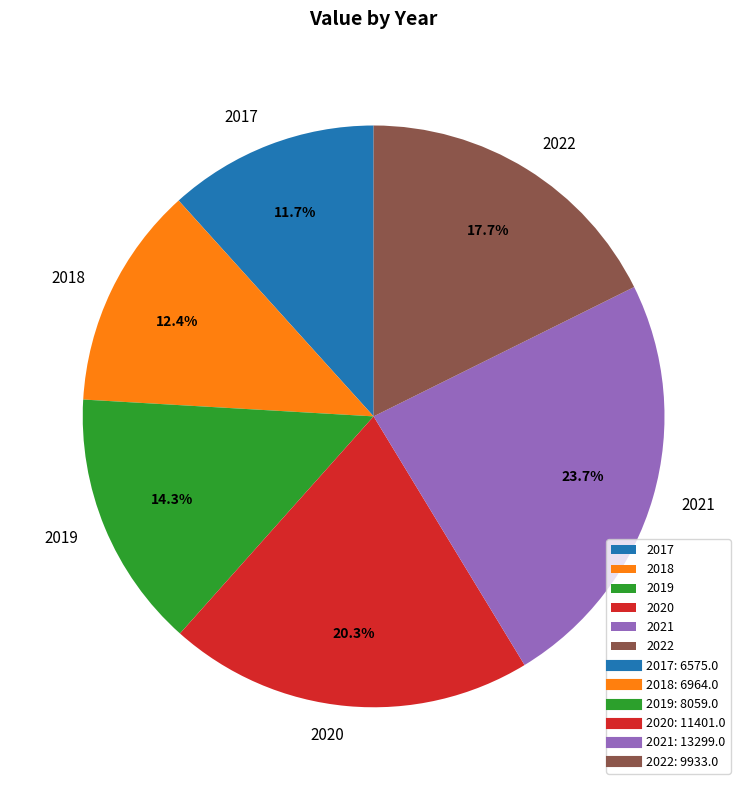

To the nearest percent, what is the difference between the largest and smallest slice percentages?

12%